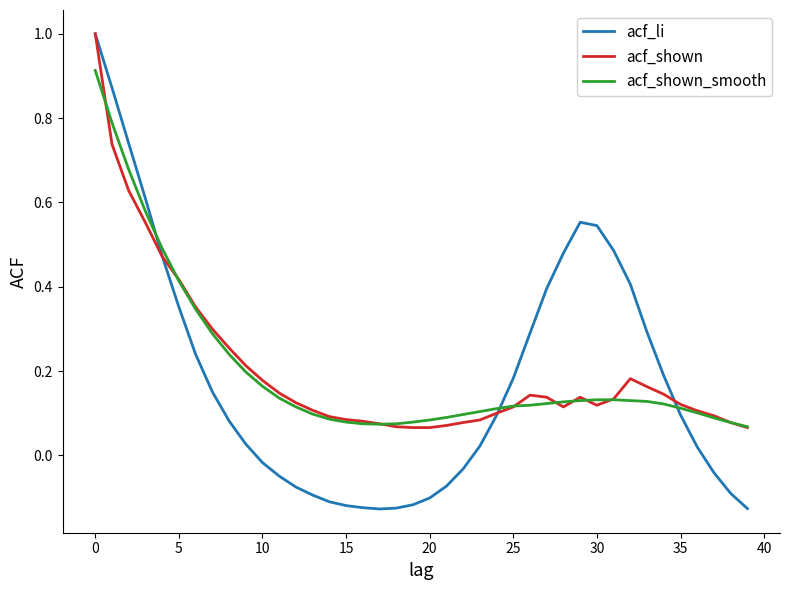

Which series has the widest spread of values?

acf_li